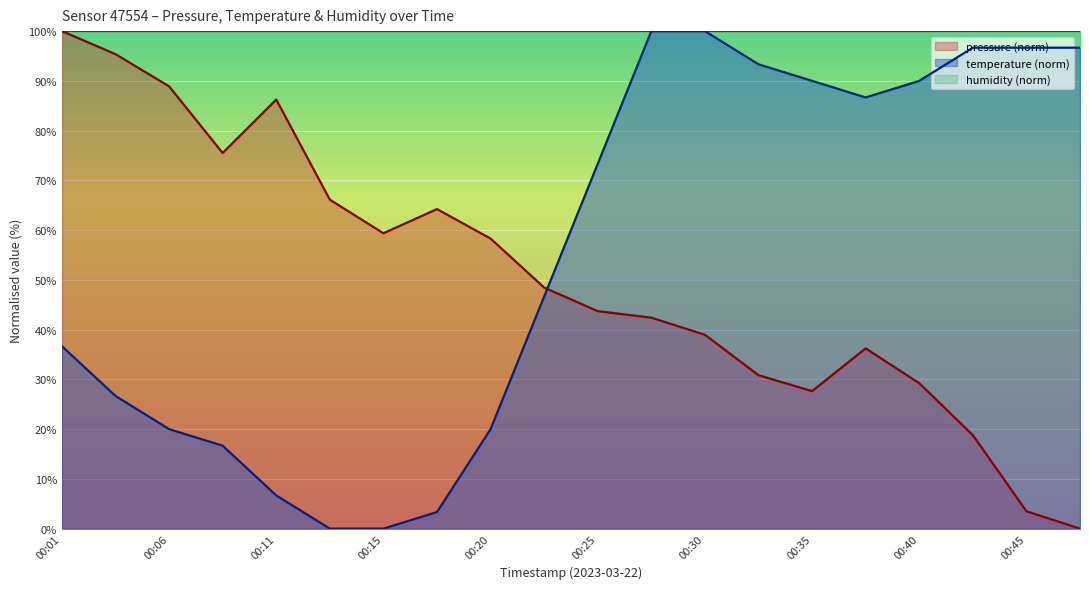

Reading right to left, transcribe all the data shown in this chart.

pressure: 00:47=0.0	00:45=3.5	00:42=18.8	00:40=29.2	00:37=36.2	00:35=27.6	00:32=30.8	00:30=39.0	00:28=42.4	00:25=43.7	00:23=48.5	00:20=58.3	00:18=64.2	00:15=59.4	00:13=66.1	00:11=86.2	00:08=75.5	00:06=88.9	00:03=95.4	00:01=100.0
temperature: 00:47=96.7	00:45=96.7	00:42=96.7	00:40=90.0	00:37=86.7	00:35=90.0	00:32=93.3	00:30=100.0	00:28=100.0	00:25=73.3	00:23=46.7	00:20=20.0	00:18=3.3	00:15=0.0	00:13=0.0	00:11=6.7	00:08=16.7	00:06=20.0	00:03=26.7	00:01=36.7